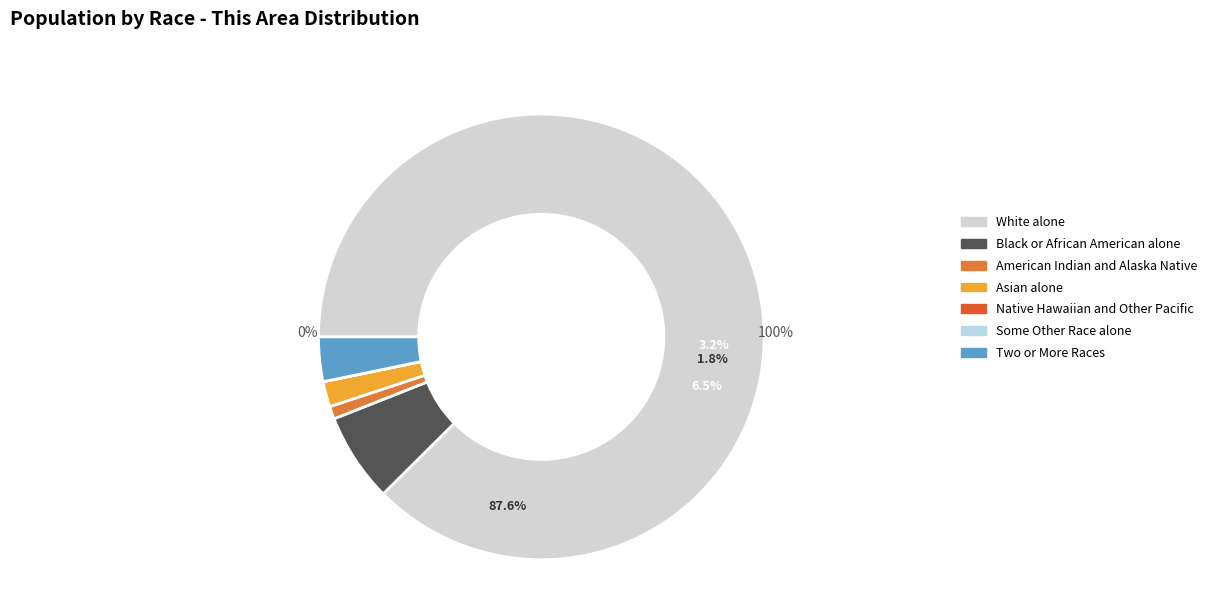

Do American Indian and Alaska Native and White alone together represent more than half of the pie?

Yes